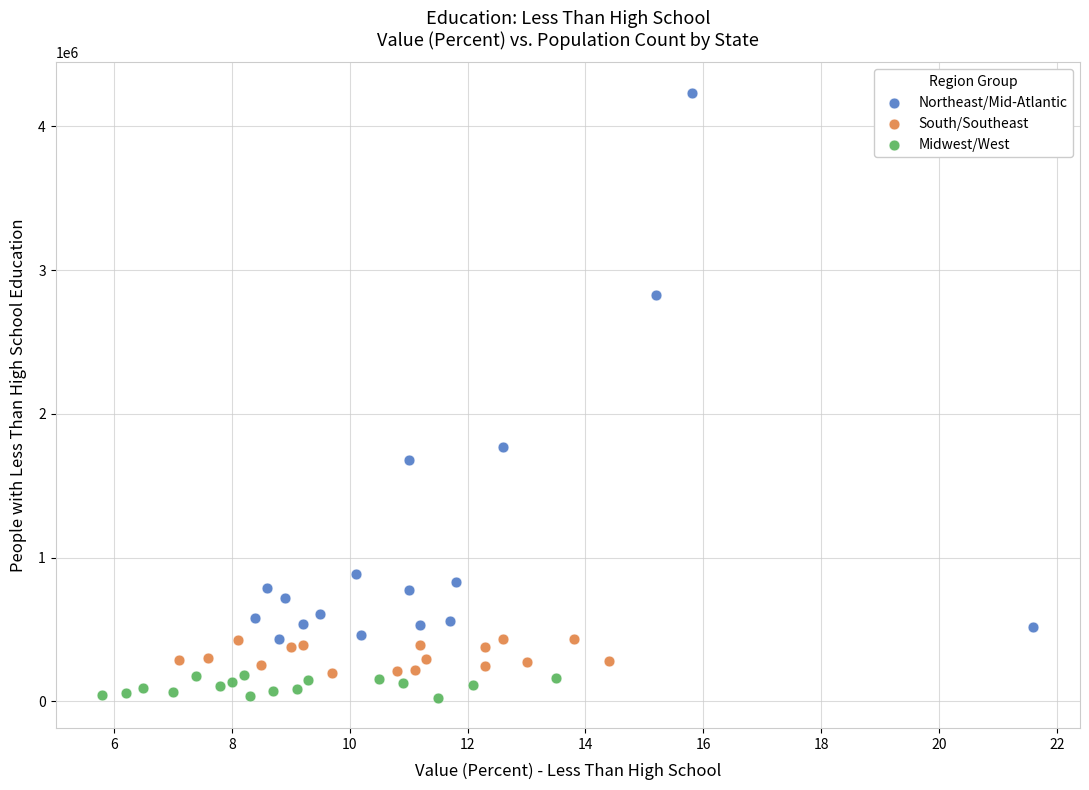

Which series has the widest spread of Y values?

Northeast/Mid-Atlantic